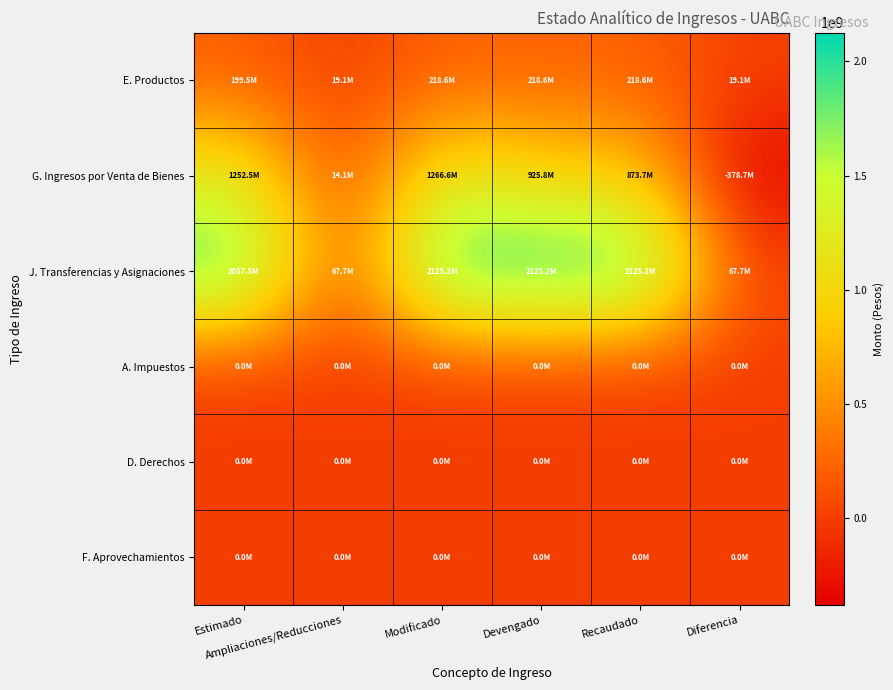

At which category is the sum across all series the highest?

Modificado